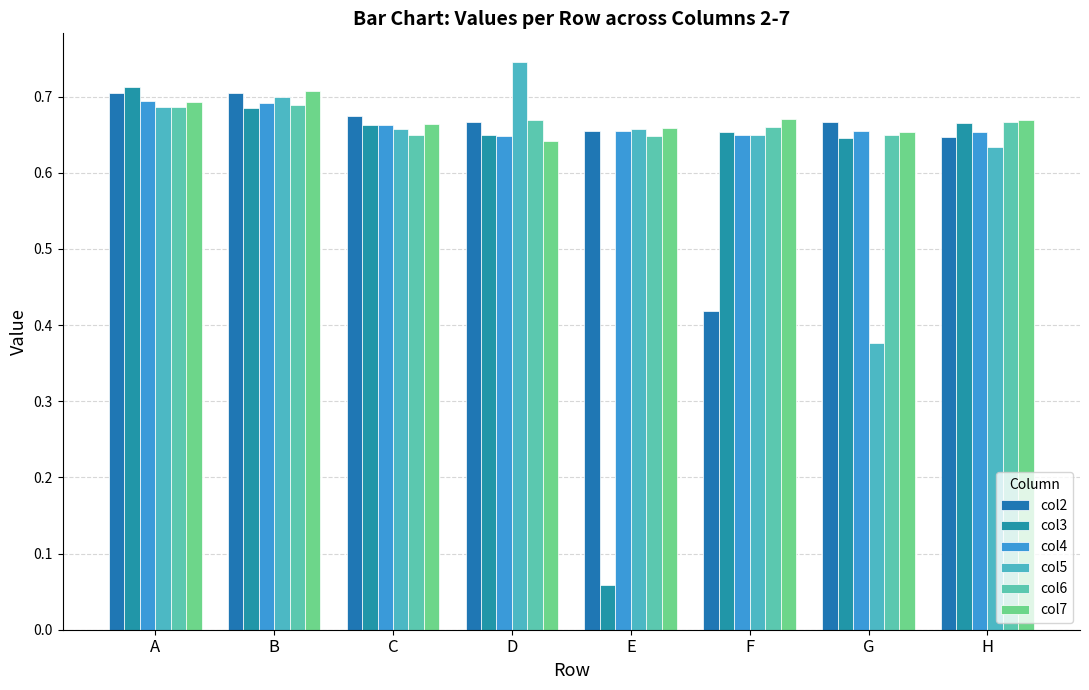

Reading left to right, what are all the values shown in this chart?

col2: 0.7	0.7	0.7	0.7	0.7	0.4	0.7	0.6
col3: 0.7	0.7	0.7	0.6	0.1	0.7	0.6	0.7
col4: 0.7	0.7	0.7	0.6	0.7	0.6	0.7	0.7
col5: 0.7	0.7	0.7	0.7	0.7	0.7	0.4	0.6
col6: 0.7	0.7	0.6	0.7	0.6	0.7	0.6	0.7
col7: 0.7	0.7	0.7	0.6	0.7	0.7	0.7	0.7